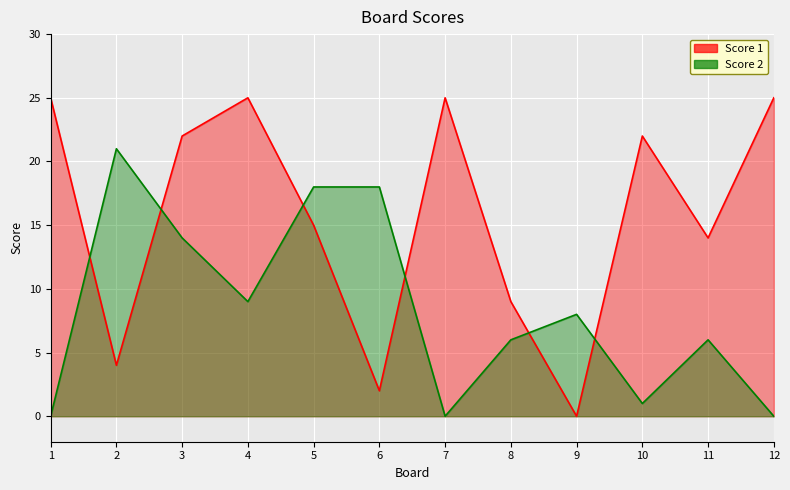

Which series has the largest total across all categories?

Score 1